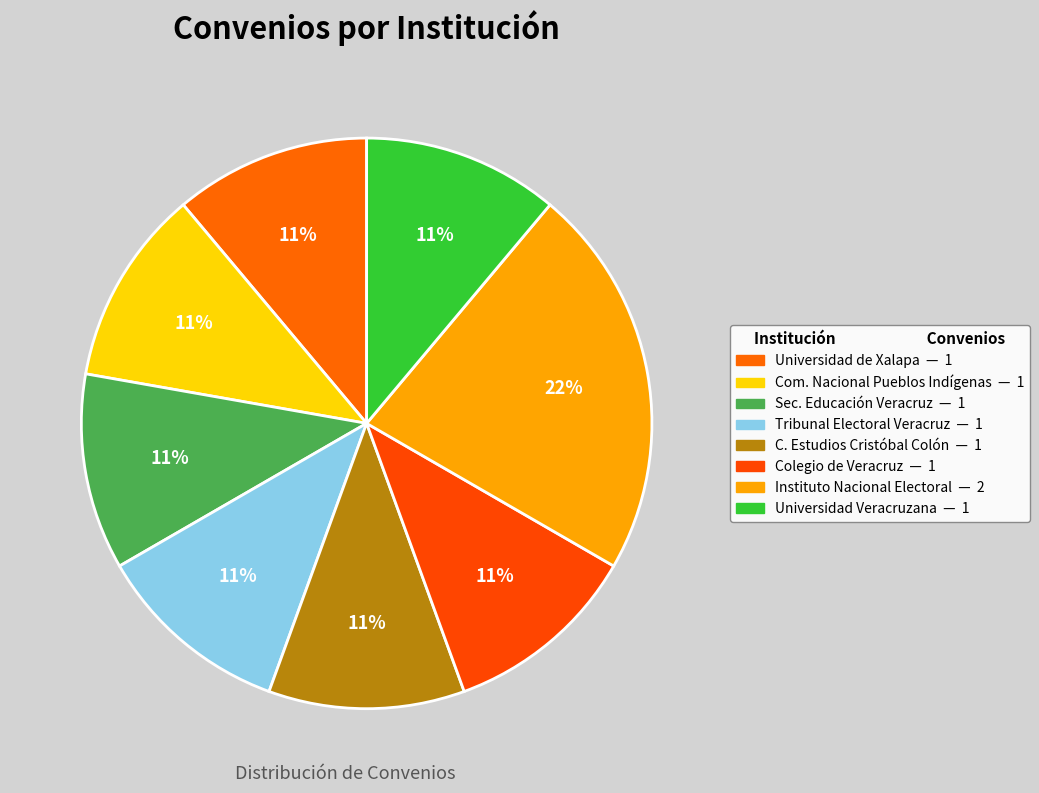

How many slices are in this pie chart?

8